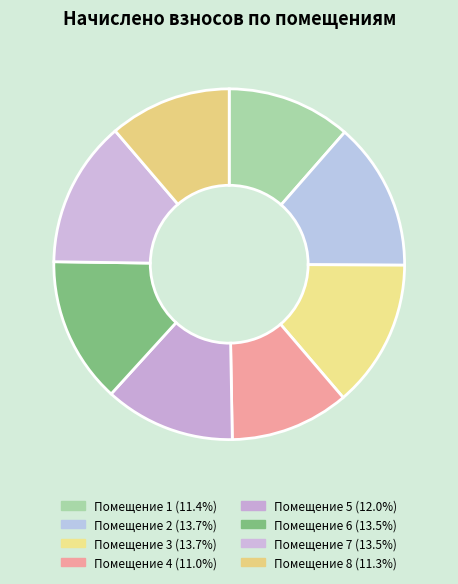

How many segments does this pie chart have?

8